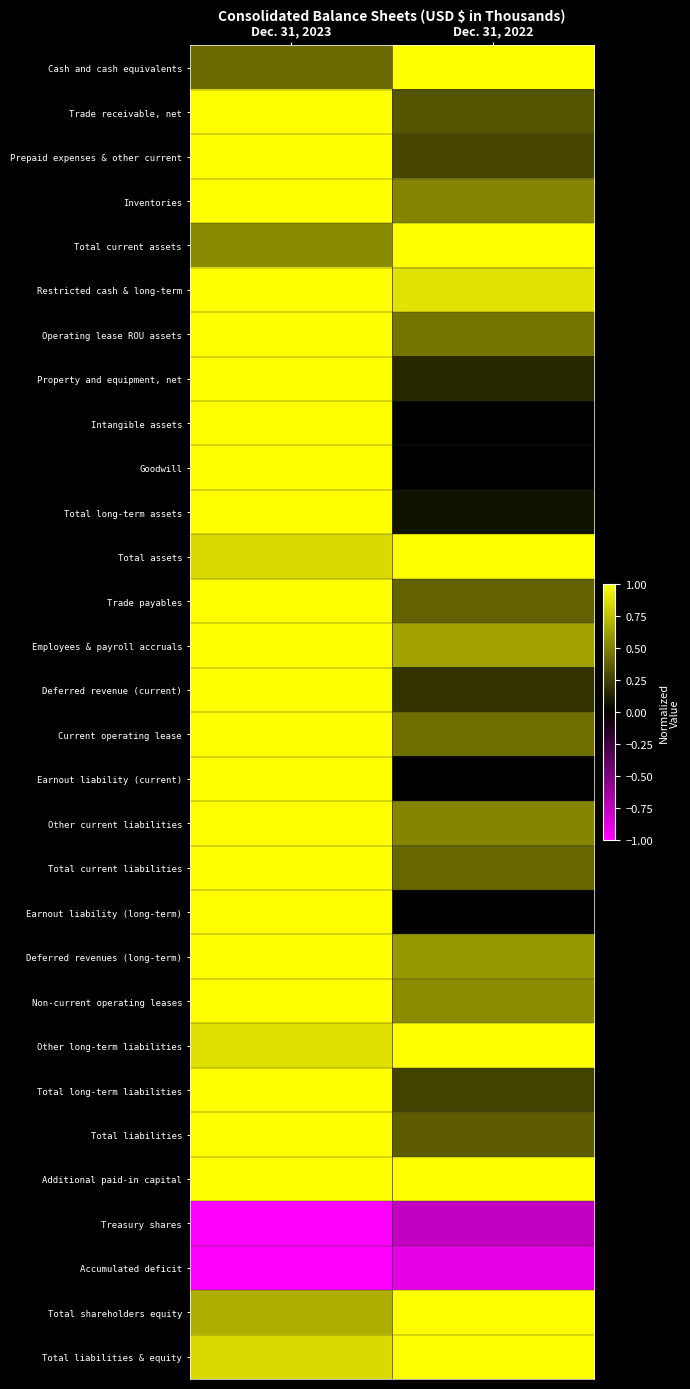

Count the number of categories in the chart.

2